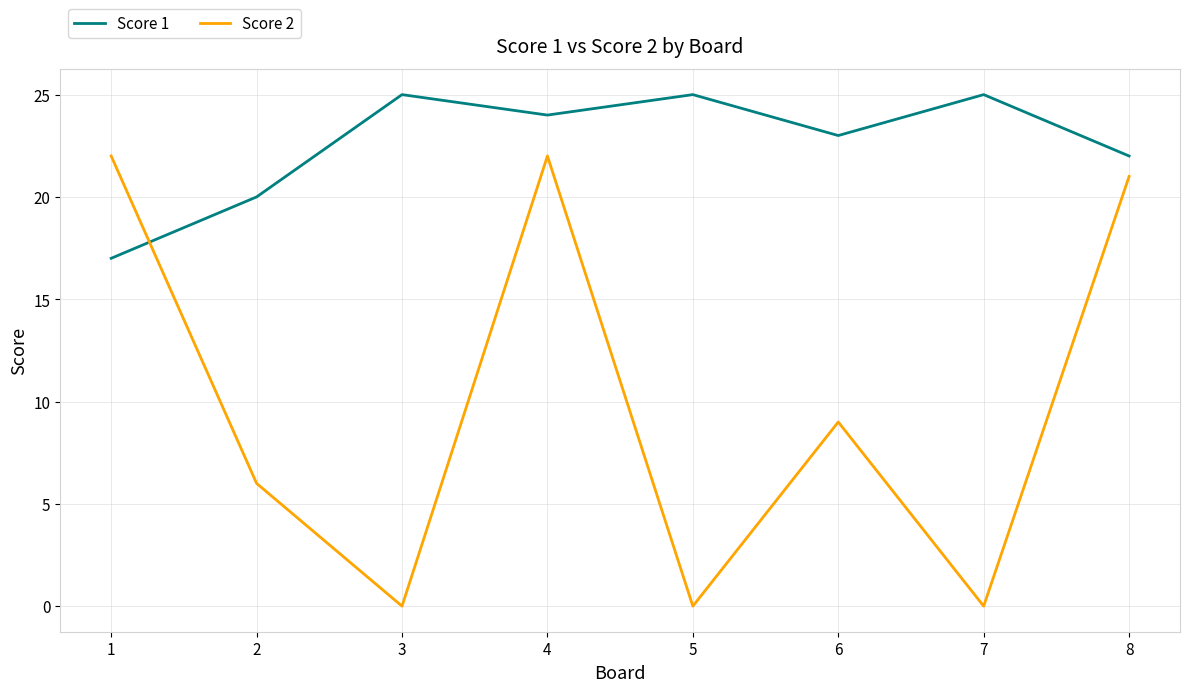

True or false: Score 1 and Score 2 cross at least once.

True